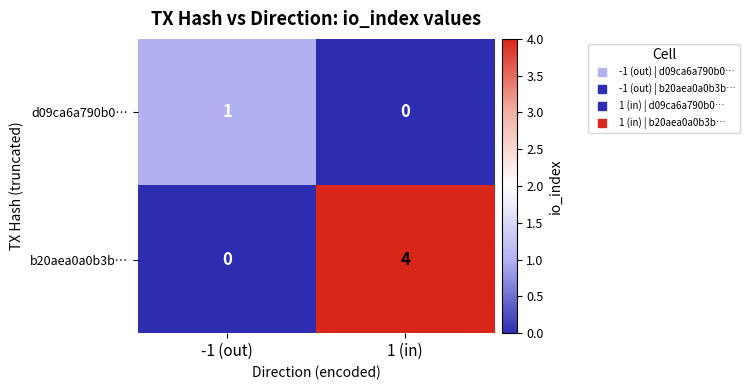

Which series has the largest range (max minus min)?

b20aea0a0b3b…